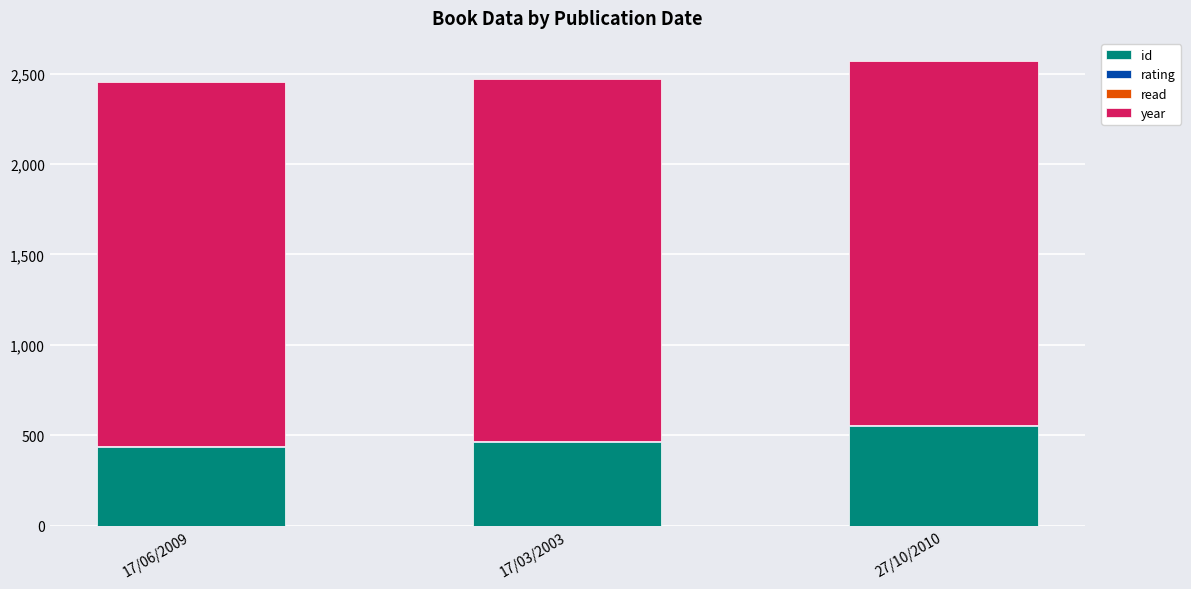

How many categories are shown in the chart?

3